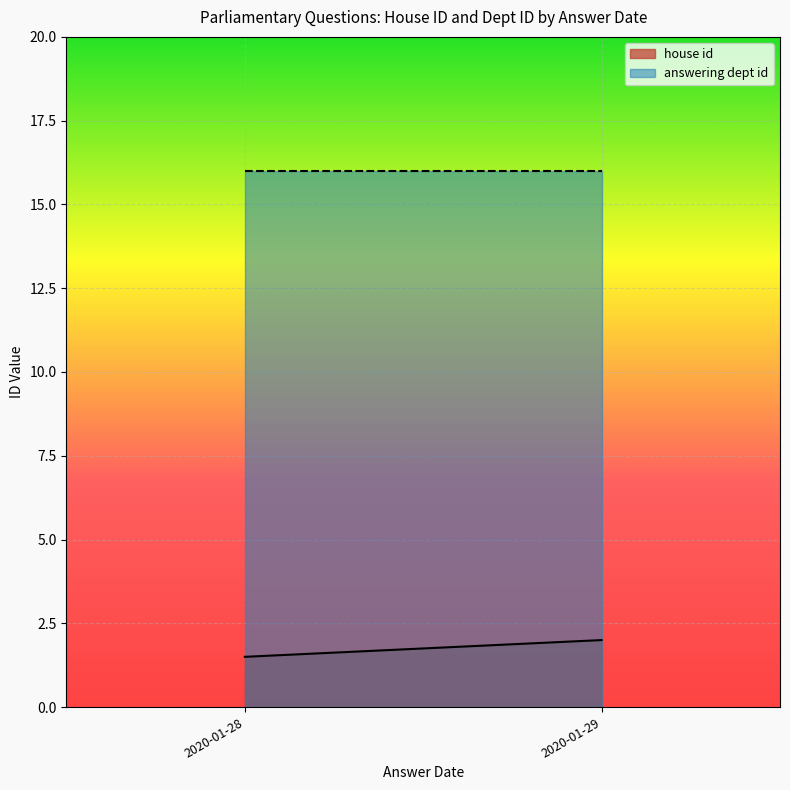

Reading left to right, list all the values displayed in this chart.

house id: 2020-01-28=1.5	2020-01-29=2.0
answering dept id: 2020-01-28=16.0	2020-01-29=16.0